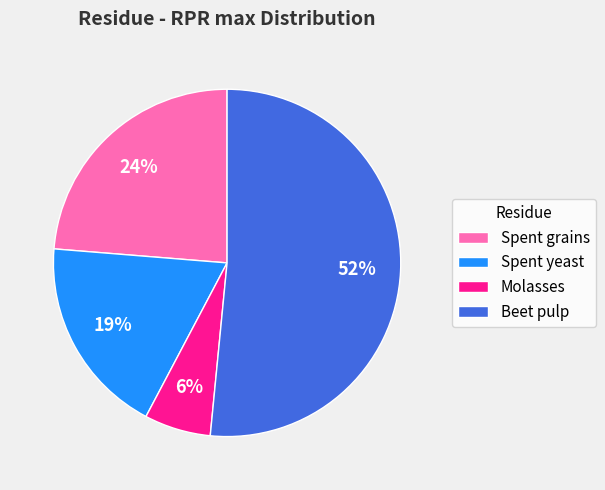

Rank the categories by value from lowest to highest.

Molasses, Spent yeast, Spent grains, Beet pulp